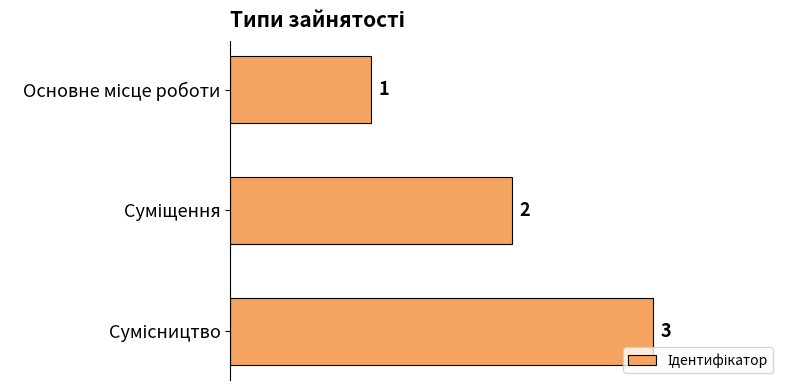

What is the value of the 3rd bar from the top?

3